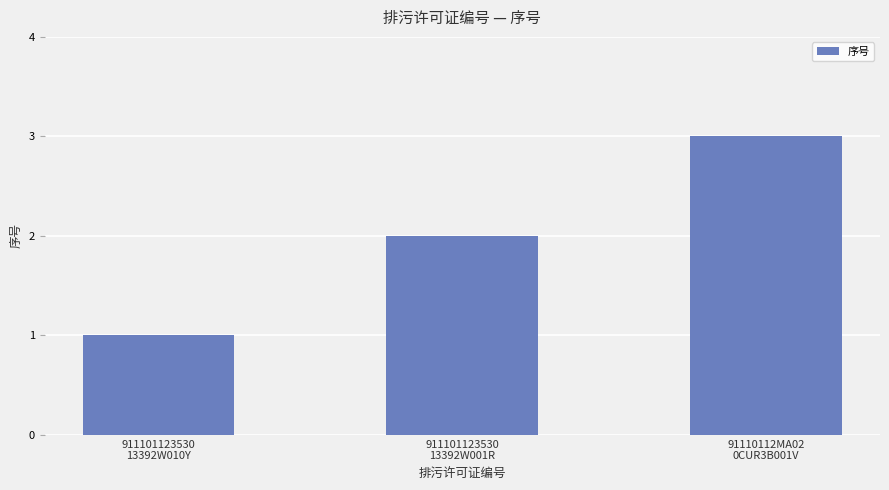

What is the difference between the second highest and minimum values?

1